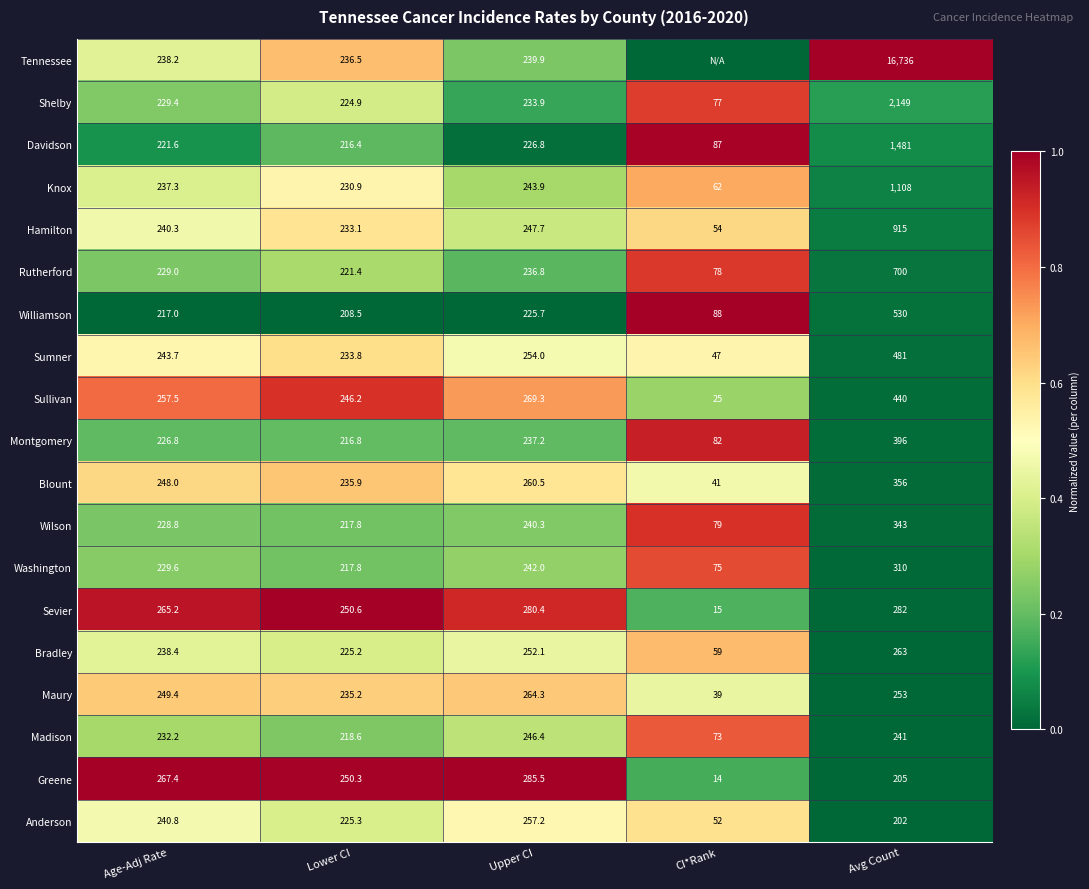

True or false: Greene has a value of 250.3 at Lower CI.

True